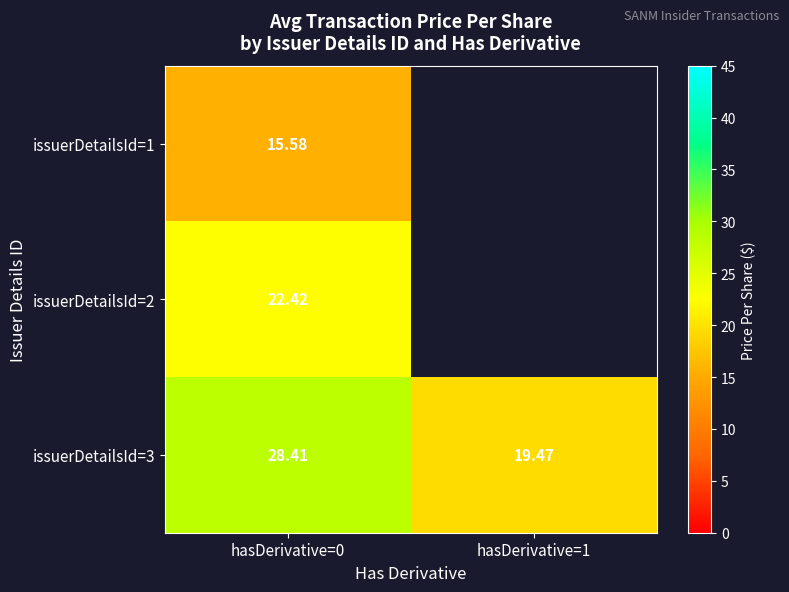

Is the value of issuerDetailsId=3 at hasDerivative=0 greater than the value of issuerDetailsId=2 at hasDerivative=0?

Yes